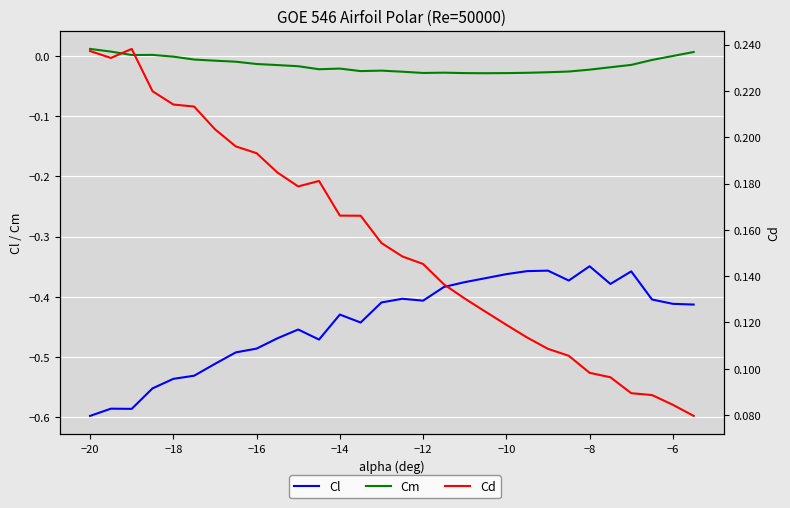

Rank the series at −16 from lowest to highest value.

Cl, Cm, Cd